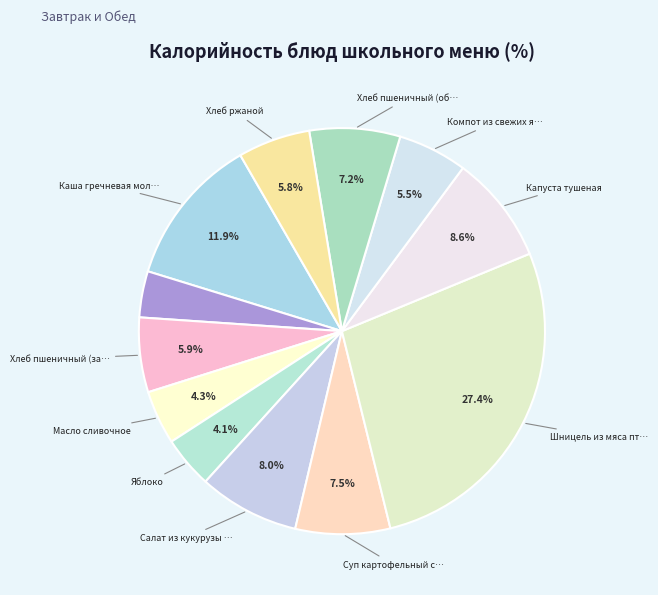

How many slices are in this pie chart?

12